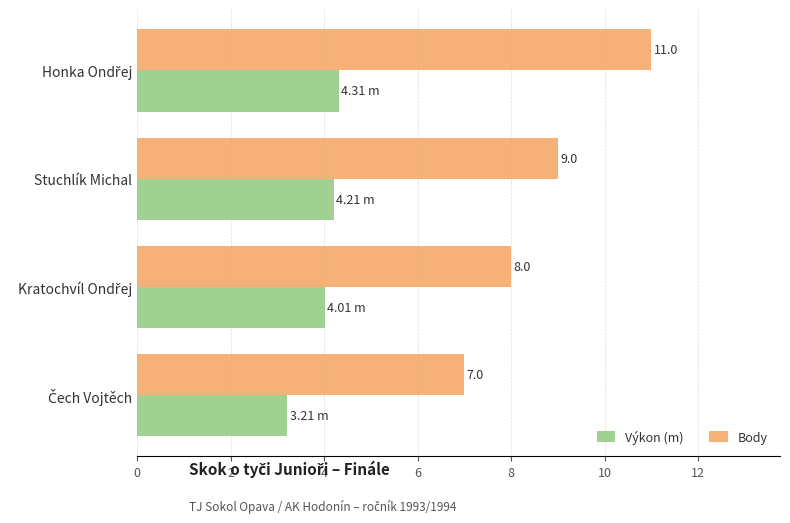

What are all the series names shown in the legend?

Výkon (m), Body